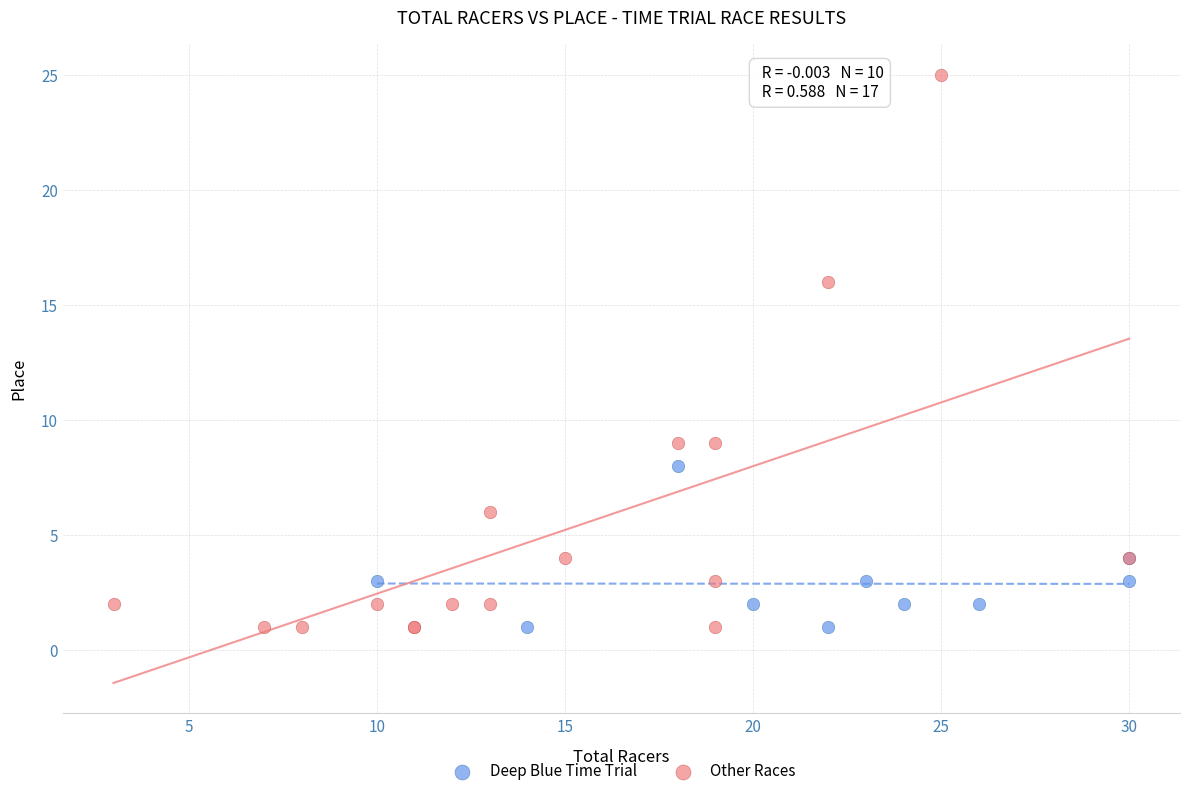

Which series has the largest Y range (max minus min)?

Other Races